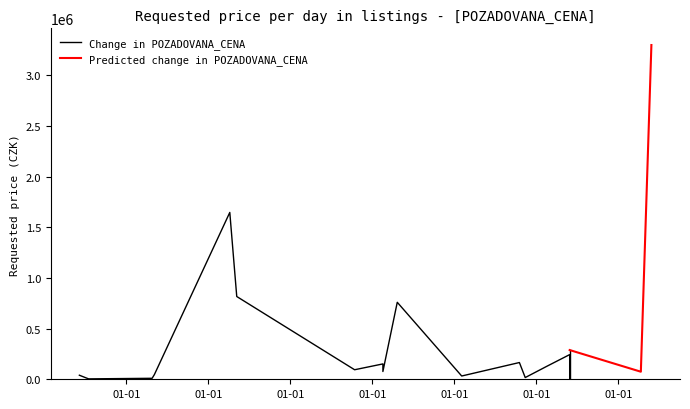

What is the sum of all values?

7895110